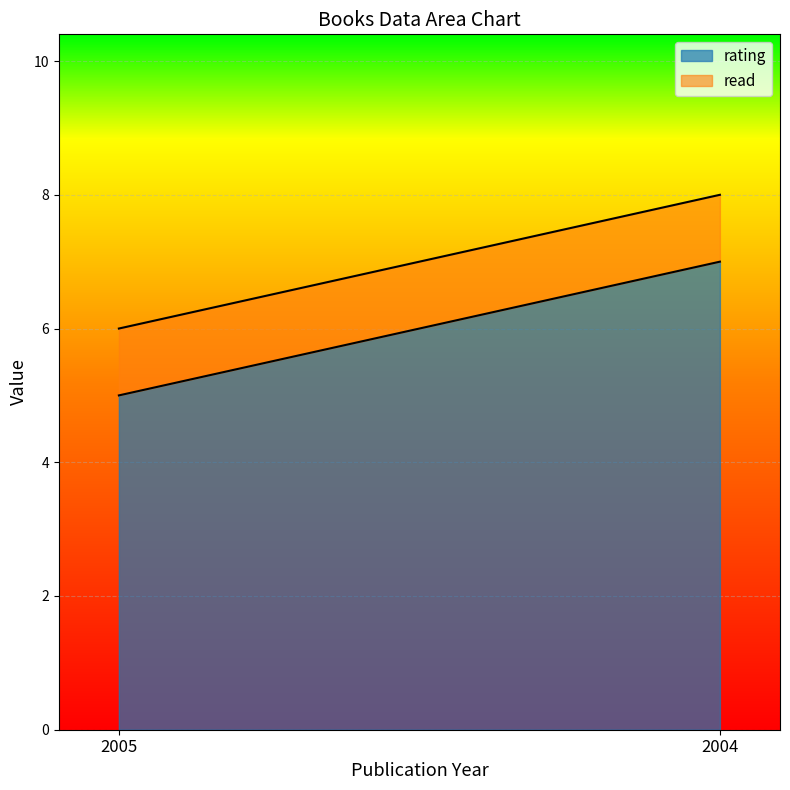

The value of read at 2005 is 0. True or false?

False